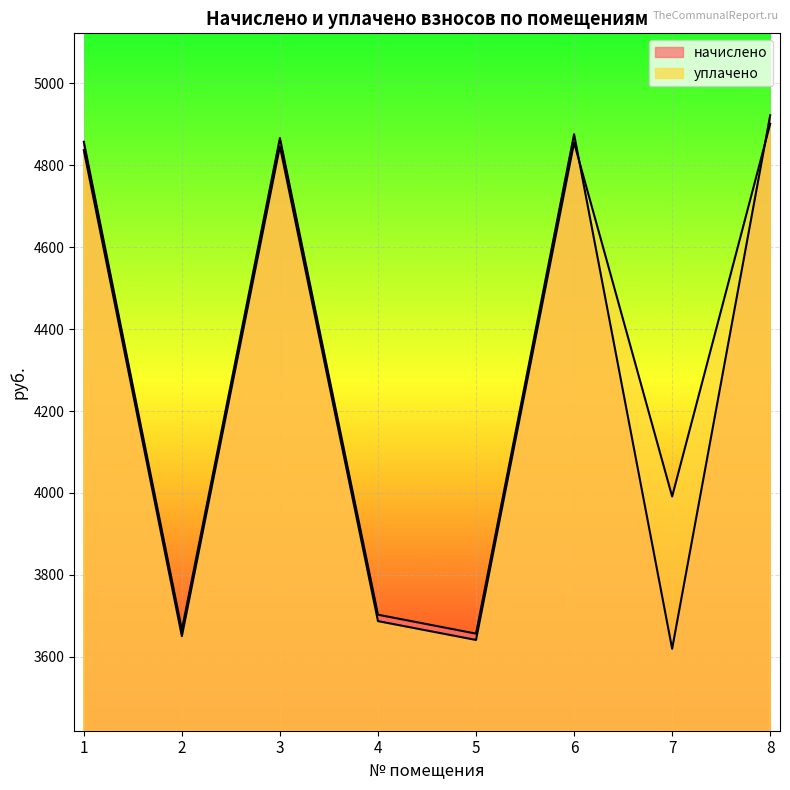

True or false: уплачено has more than 0 interior local peaks.

True